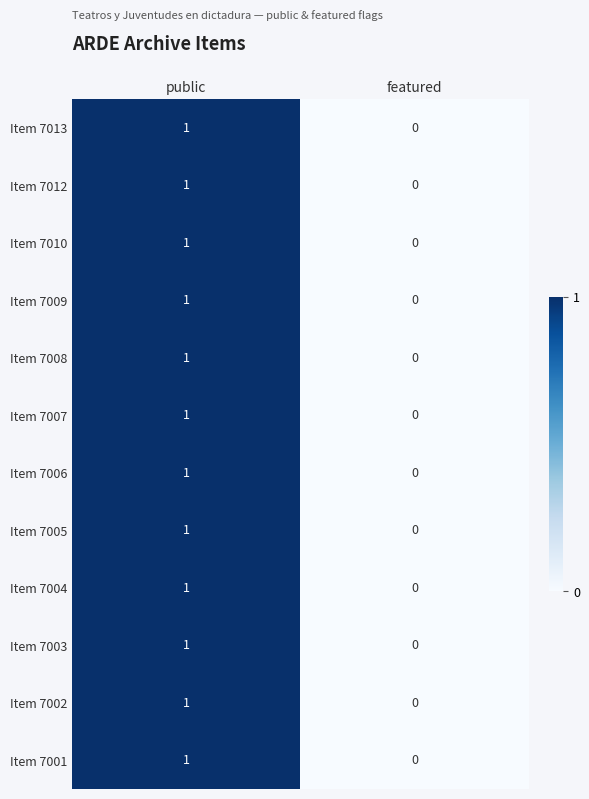

What is the total value across all series at public?

12